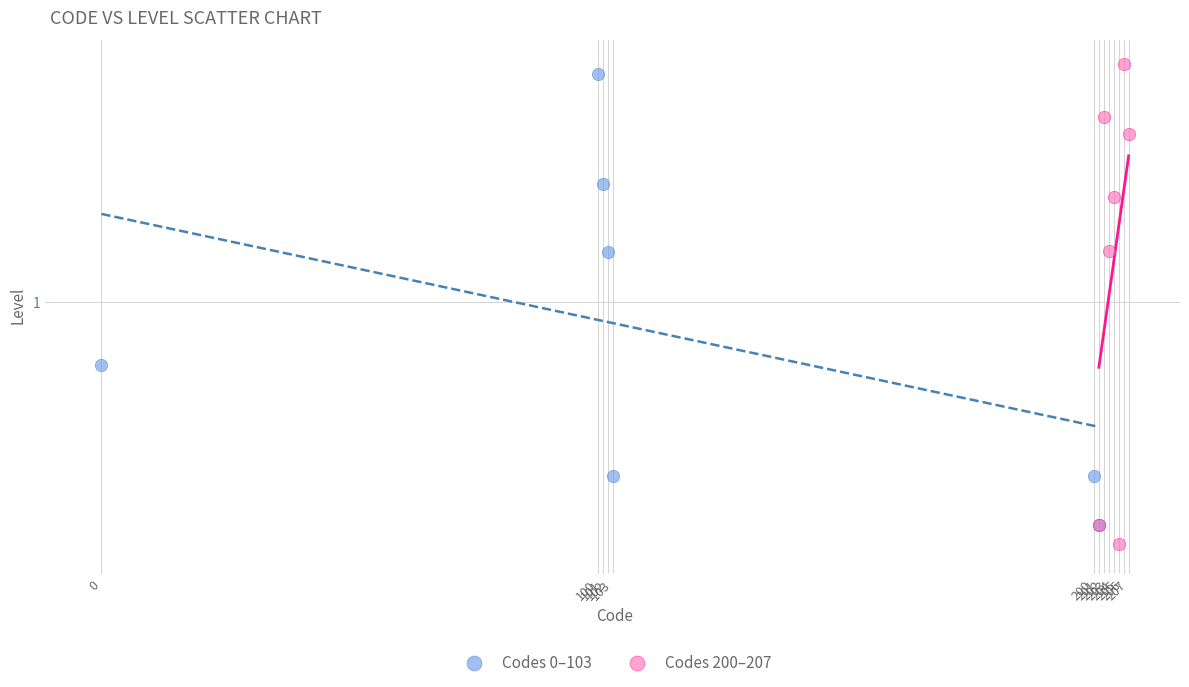

Which series reaches the minimum Y coordinate?

Codes 200–207